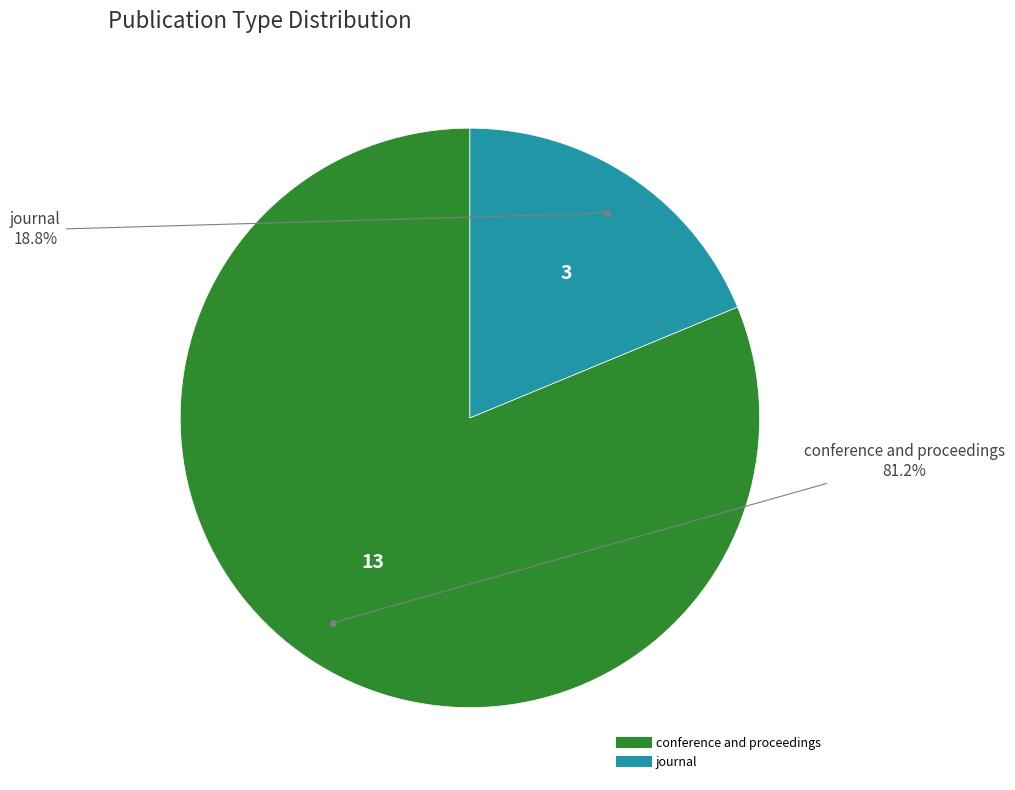

Which has a higher value, conference and proceedings or journal?

conference and proceedings